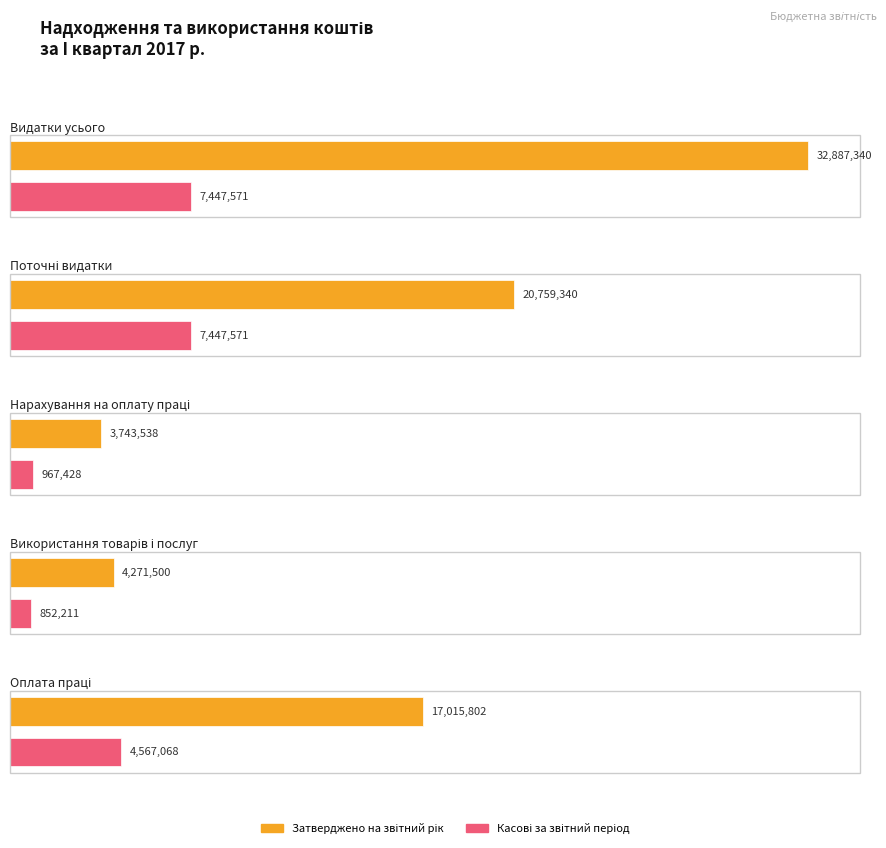

The value of Затверджено на звітний рік at Використання товарів і послуг is 6094925.0. True or false?

False